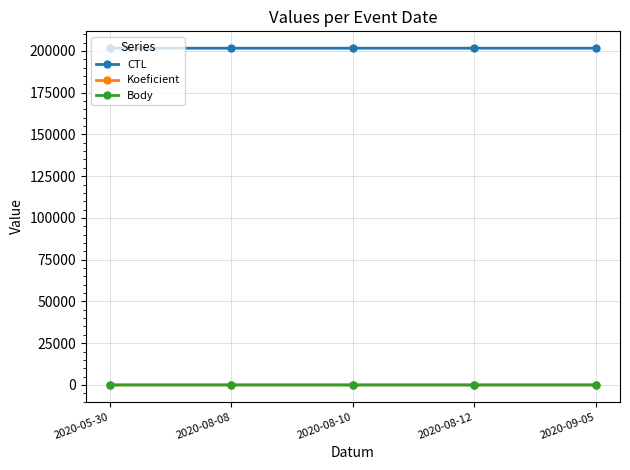

What is the average value of the CTL series?

201615